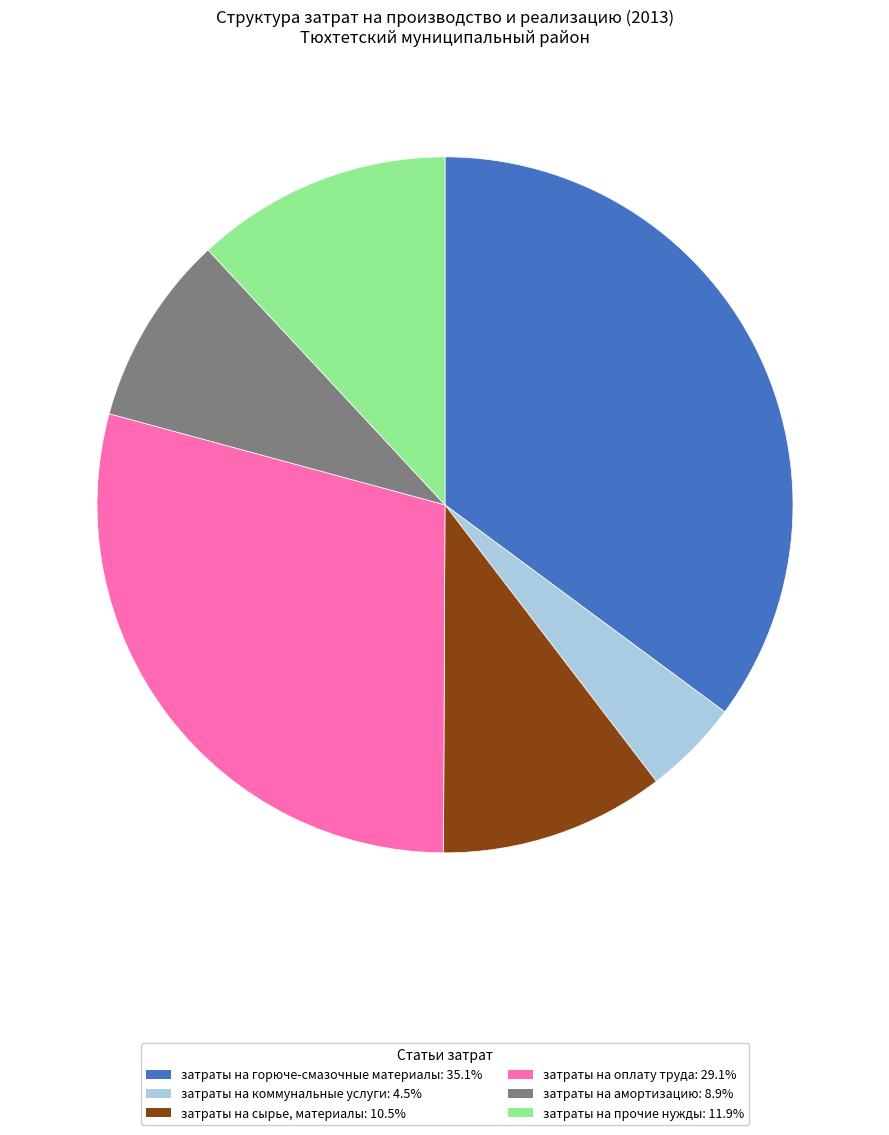

Between затраты на сырье, материалы and затраты на горюче-смазочные материалы, which is larger?

затраты на горюче-смазочные материалы